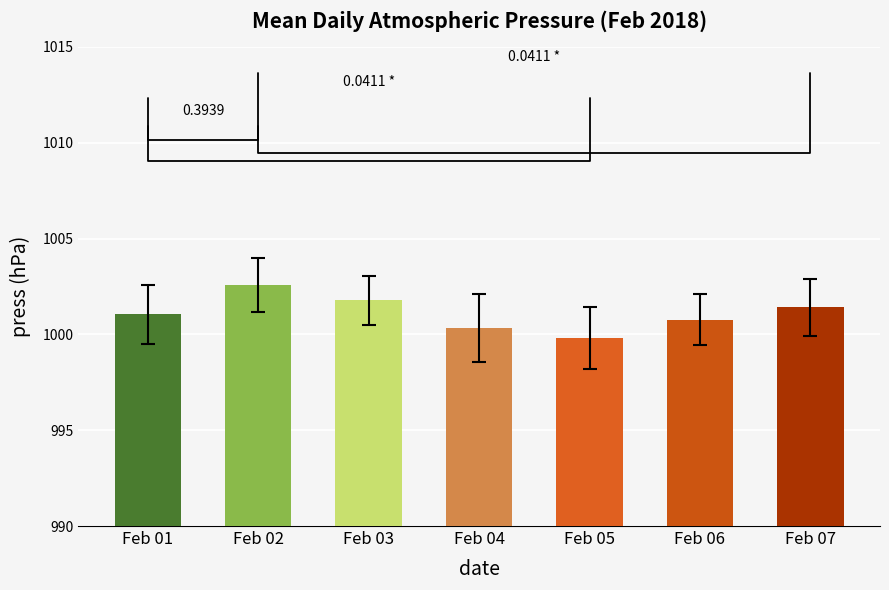

Between Feb 07 and Feb 02, which is larger?

Feb 02